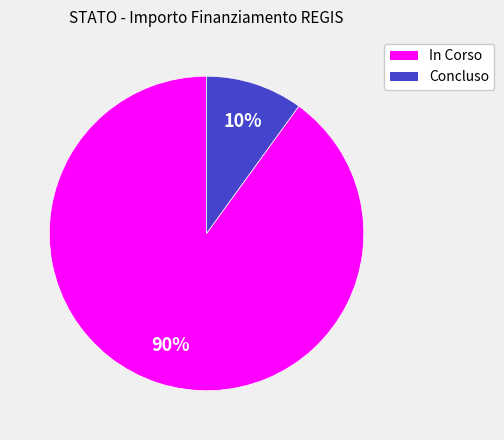

Rank the categories by value from highest to lowest.

In Corso, Concluso